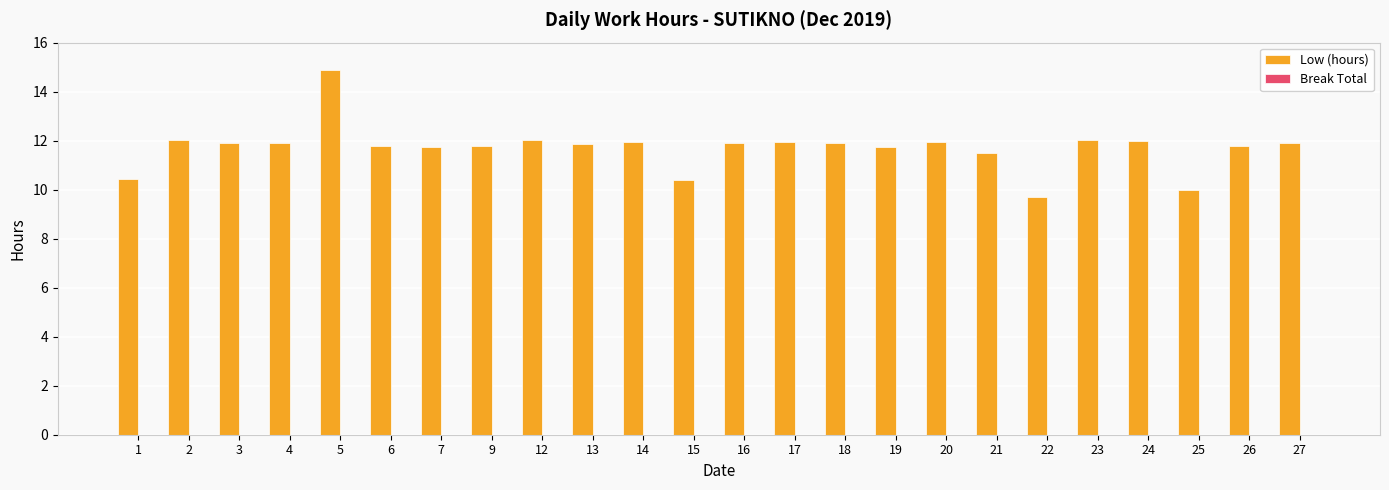

What value does the data have at 3?

11.9